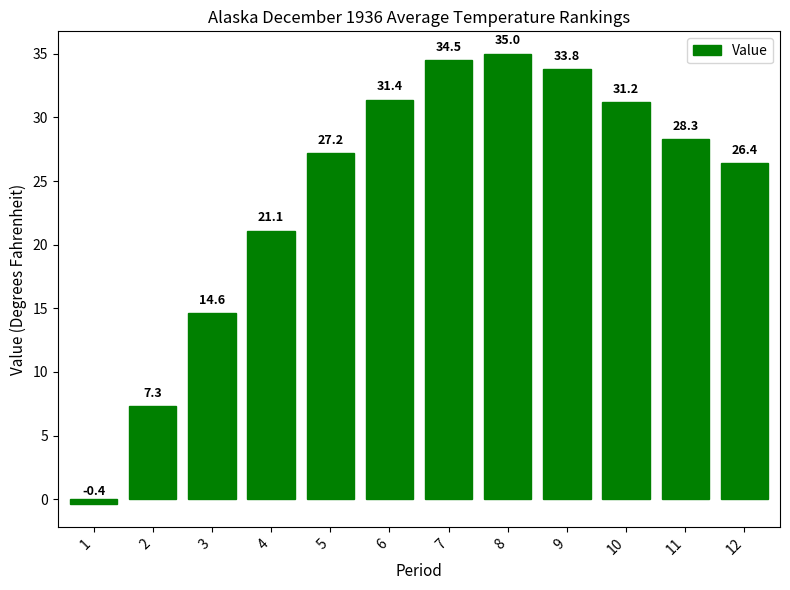

What is the ratio of the value at 3 to the value at 4?

0.7